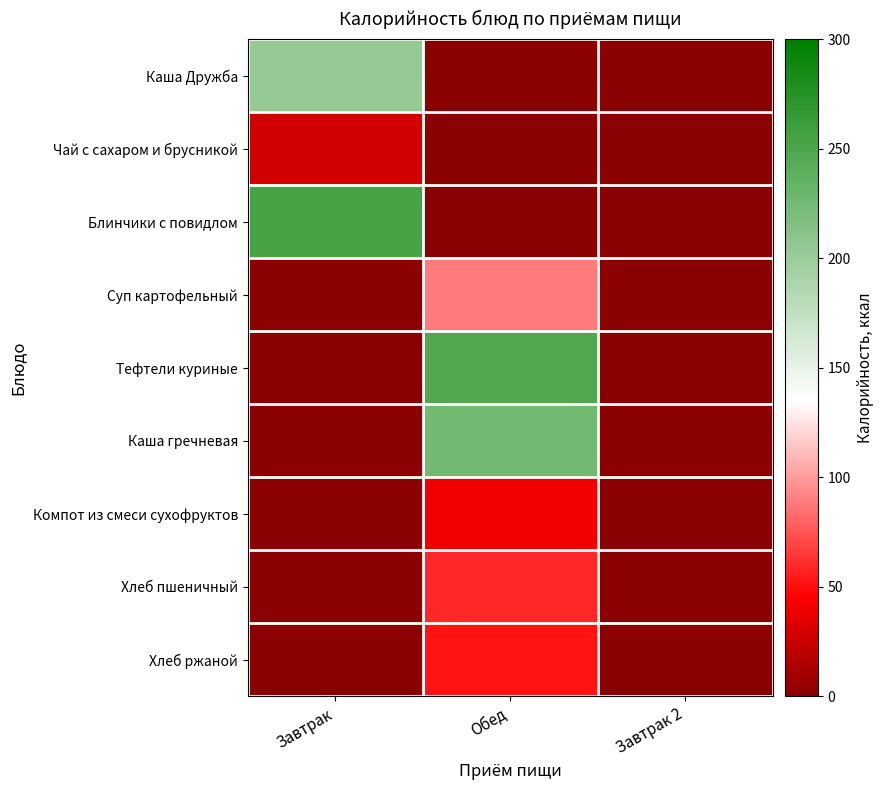

Reading right to left, list all the values displayed in this chart.

Каша Дружба: Завтрак 2=0.0	Обед=0.0	Завтрак=203.5
Чай с сахаром и брусникой: Завтрак 2=0.0	Обед=0.0	Завтрак=29.1
Блинчики с повидлом: Завтрак 2=0.0	Обед=0.0	Завтрак=254.2
Суп картофельный: Завтрак 2=0.0	Обед=89.0	Завтрак=0.0
Тефтели куриные: Завтрак 2=0.0	Обед=246.8	Завтрак=0.0
Каша гречневая: Завтрак 2=0.0	Обед=225.7	Завтрак=0.0
Компот из смеси сухофруктов: Завтрак 2=0.0	Обед=40.4	Завтрак=0.0
Хлеб пшеничный: Завтрак 2=0.0	Обед=59.7	Завтрак=0.0
Хлеб ржаной: Завтрак 2=0.0	Обед=52.2	Завтрак=0.0